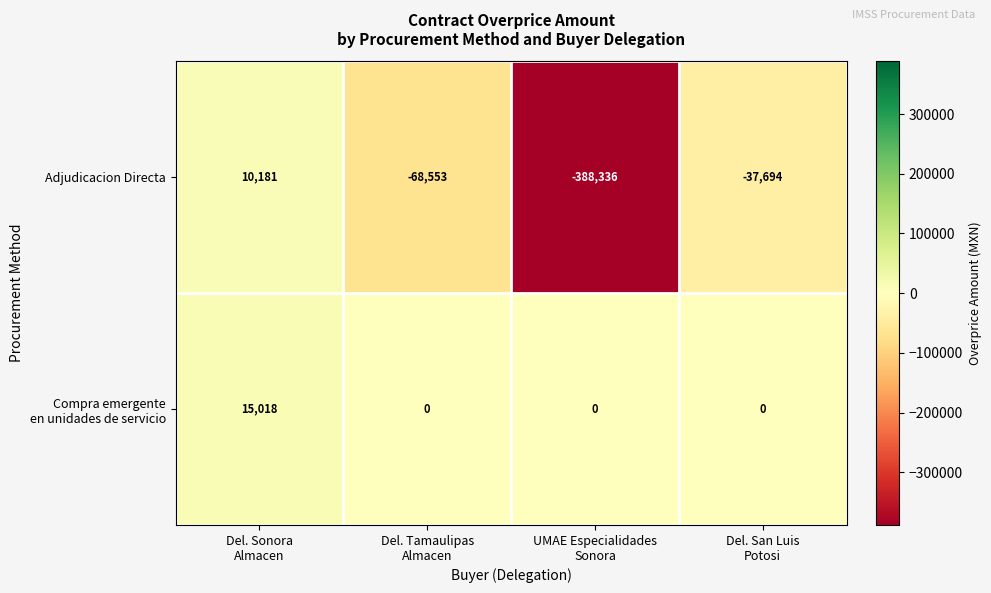

What is the difference between the maximum and minimum values in the Adjudicacion Directa series?

398517